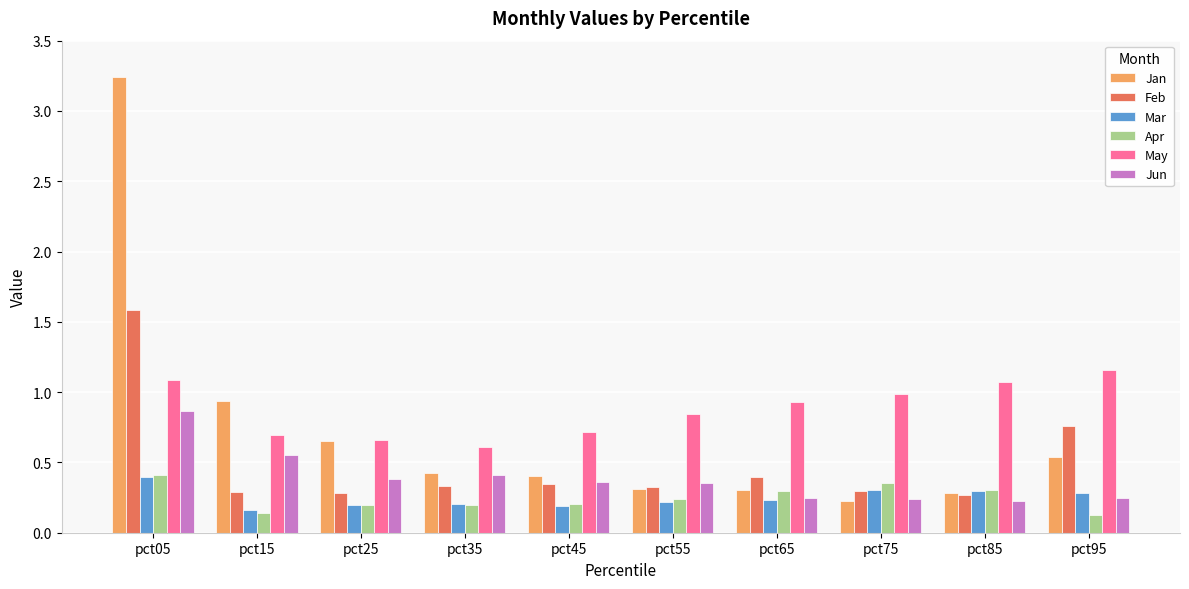

What are all the series names shown in the legend?

Jan, Feb, Mar, Apr, May, Jun